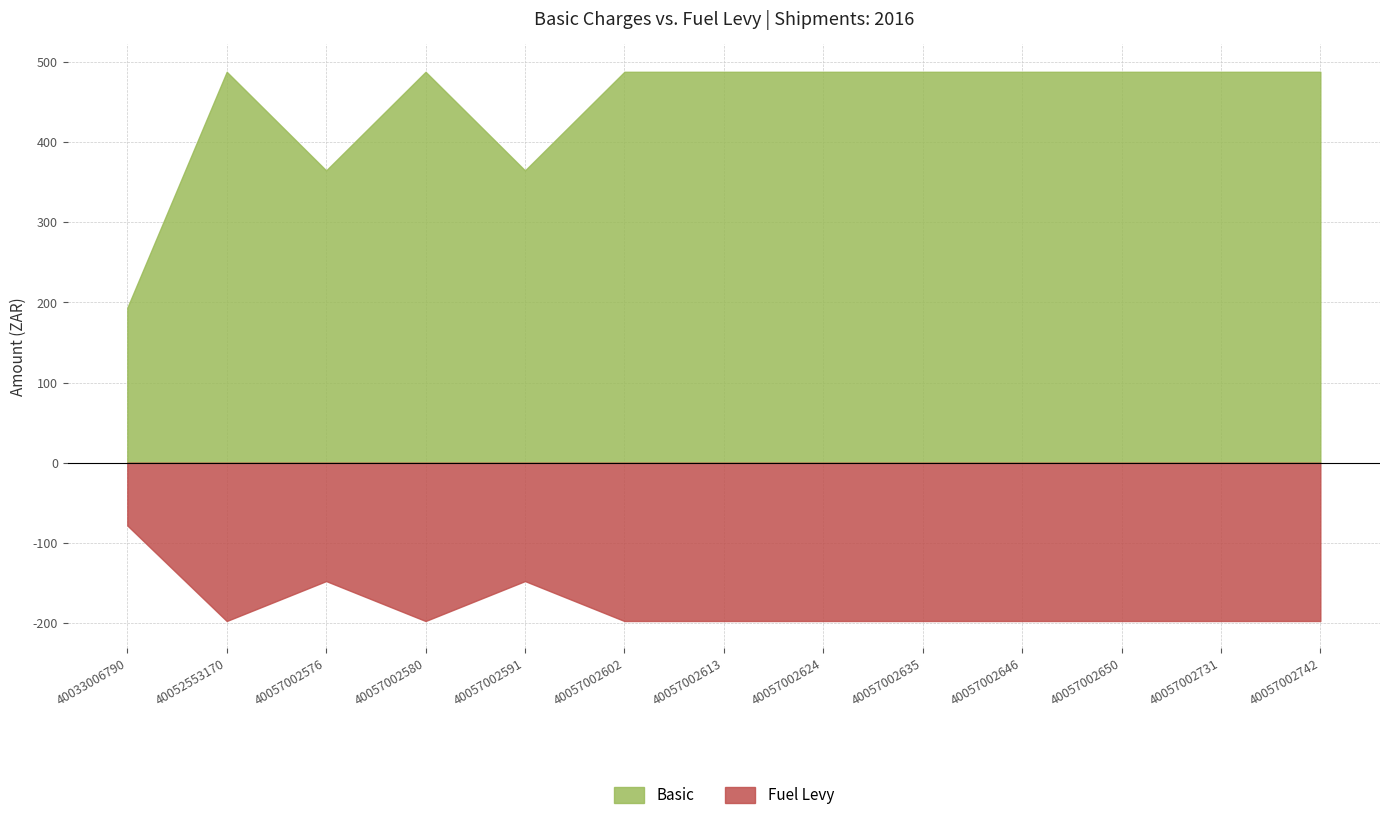

True or false: Fuel Levy has a value of 90.8 at 40057002624.

False